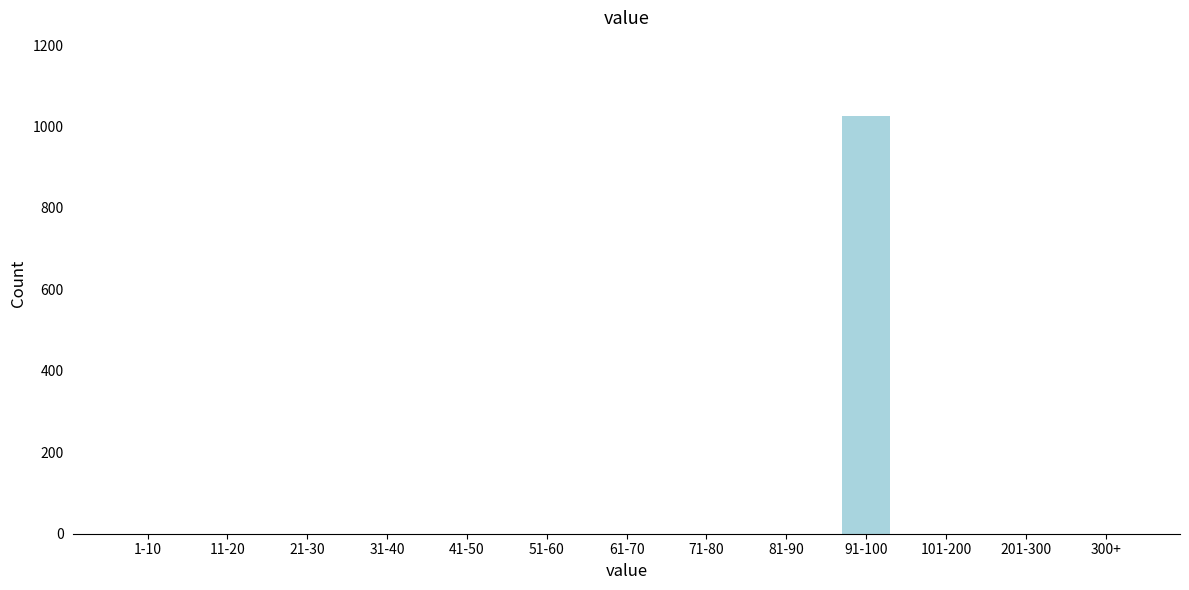

Reading left to right, extract all data points from this chart.

1-10=0	11-20=0	21-30=0	31-40=0	41-50=0	51-60=0	61-70=0	71-80=0	81-90=0	91-100=1026	101-200=0	201-300=0	300+=0